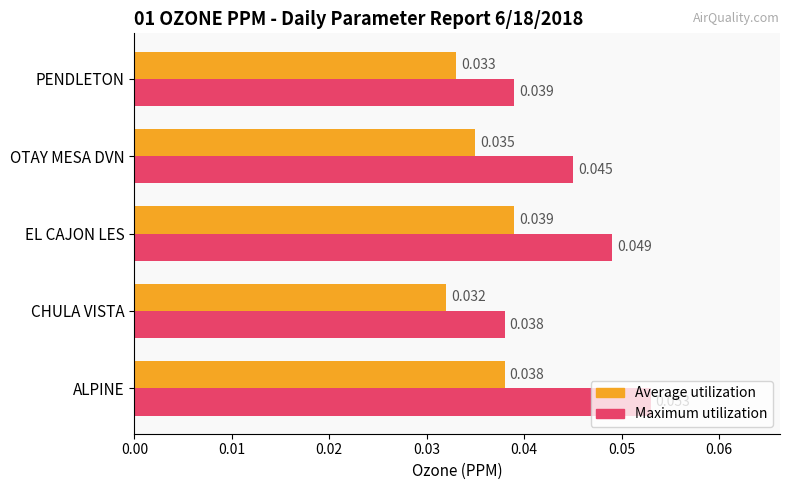

At which category is the sum across all series the highest?

ALPINE